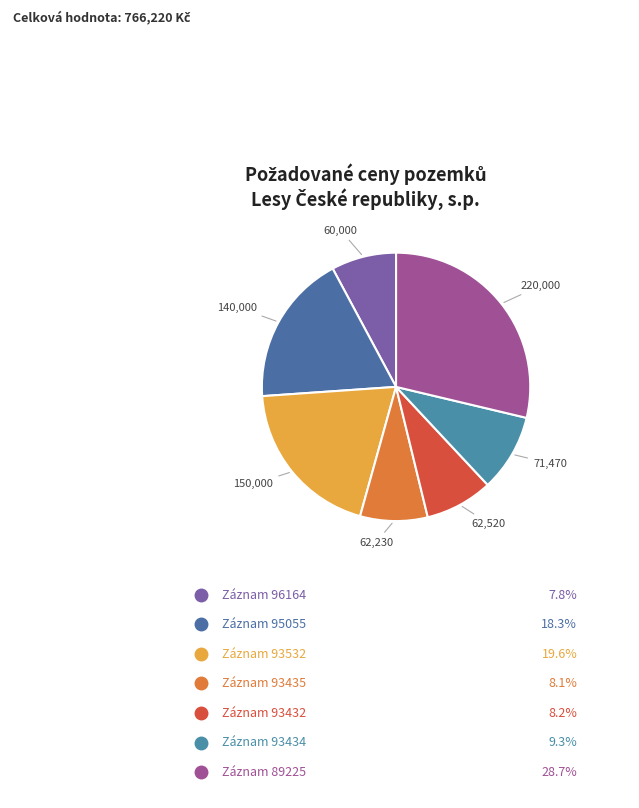

How many slices are in this pie chart?

7